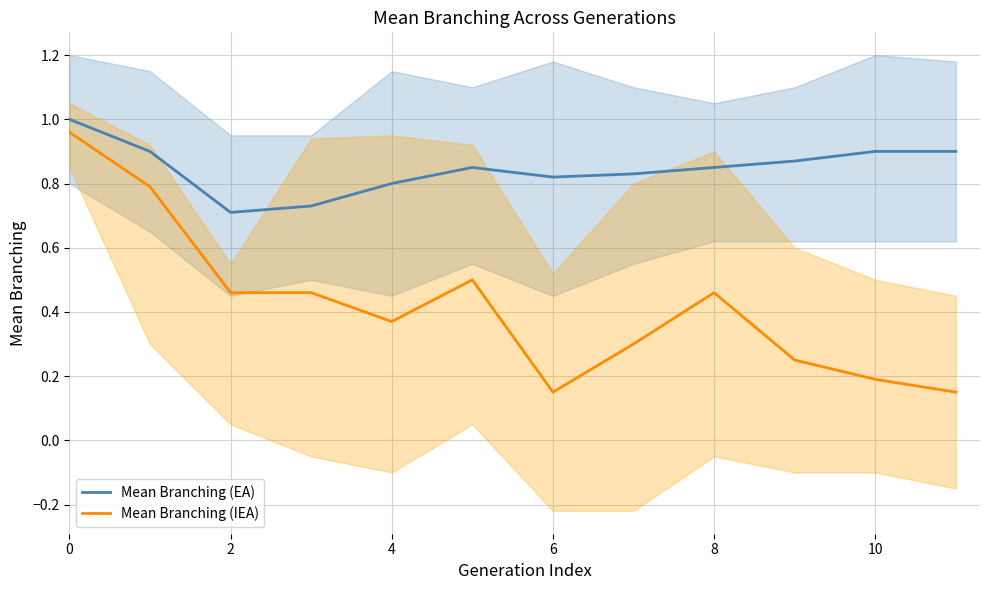

Which series has the largest range (max minus min)?

Mean Branching (IEA)